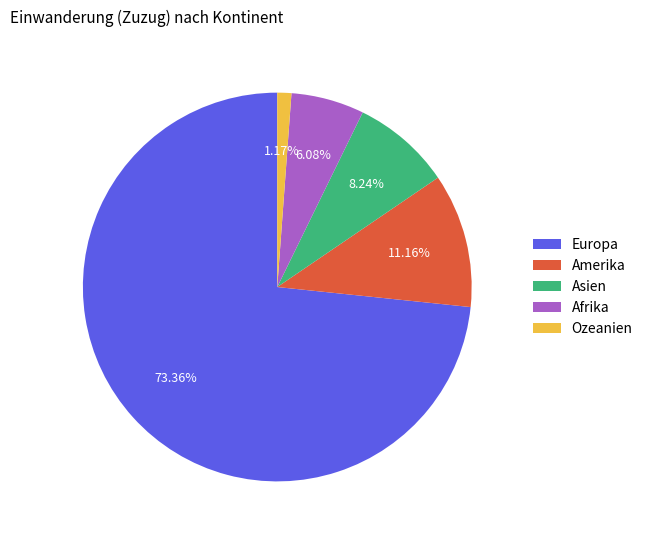

Rank the categories by value from lowest to highest.

Ozeanien, Afrika, Asien, Amerika, Europa